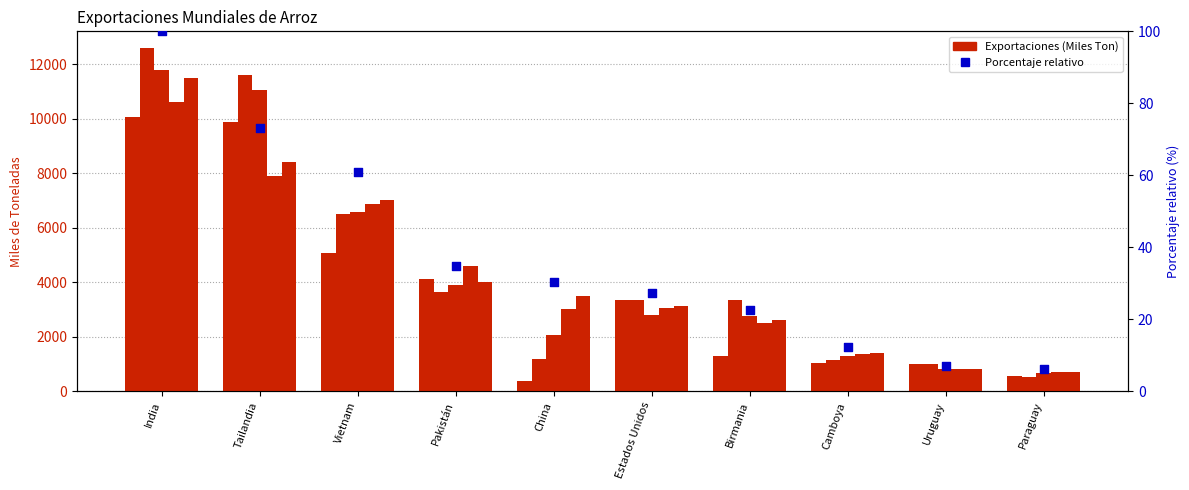

Approximately how many times larger is the value at Vietnam compared to India?

0.5